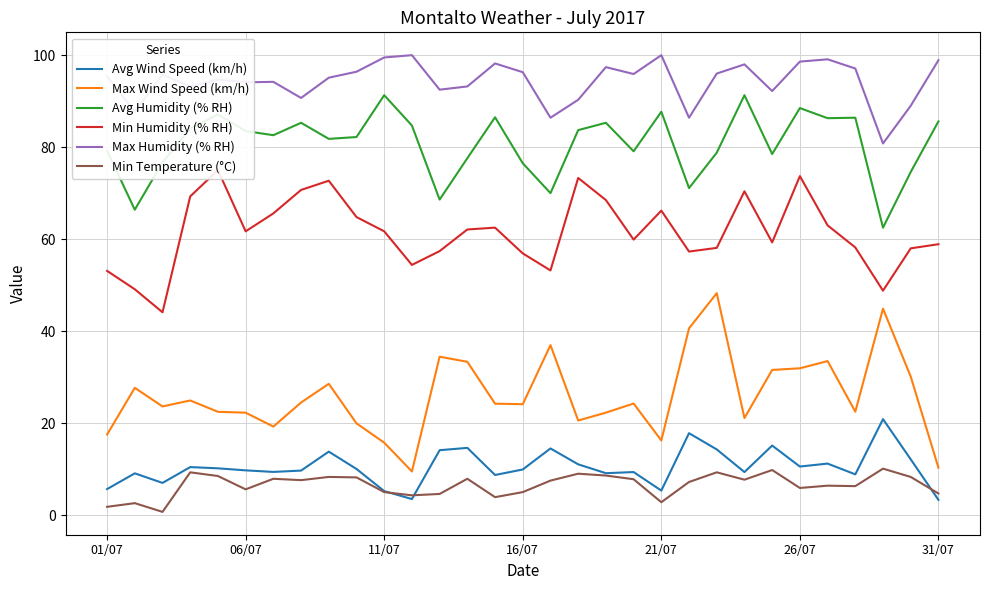

True or false: Min Humidity (% RH) and Avg Wind Speed (km/h) intersect in this chart.

False